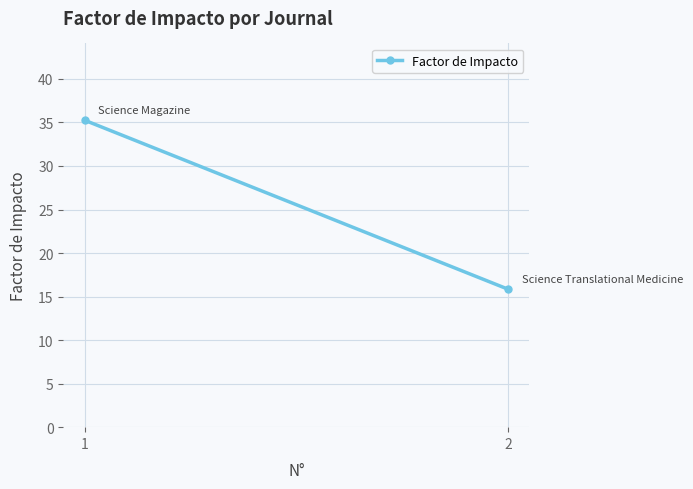

What is the average value?

25.5